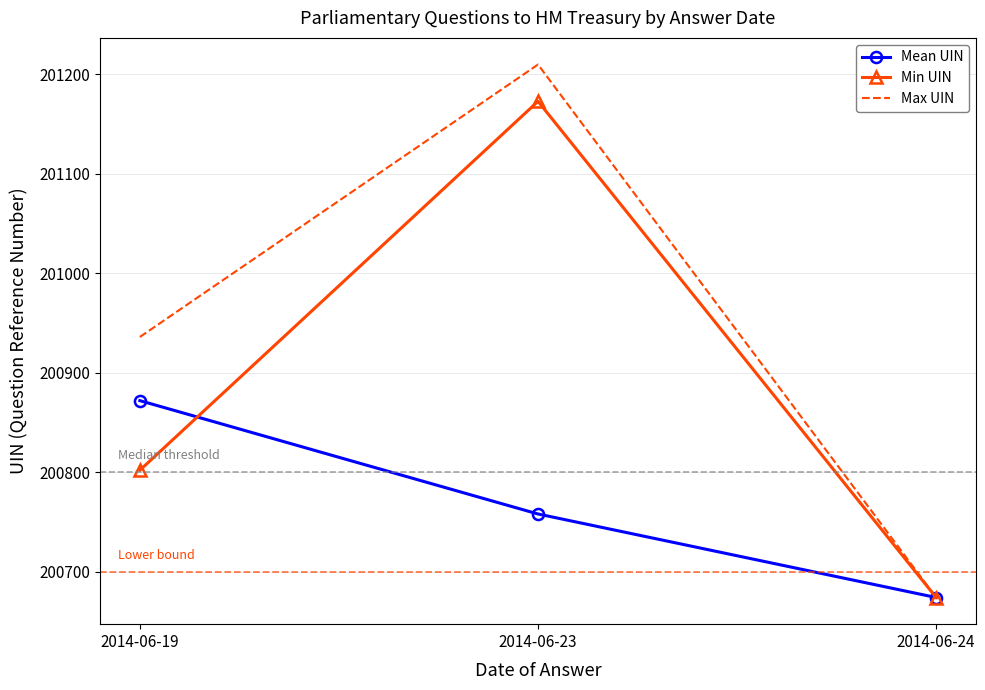

Where is Max UIN nearest to the value 200942?

2014-06-19